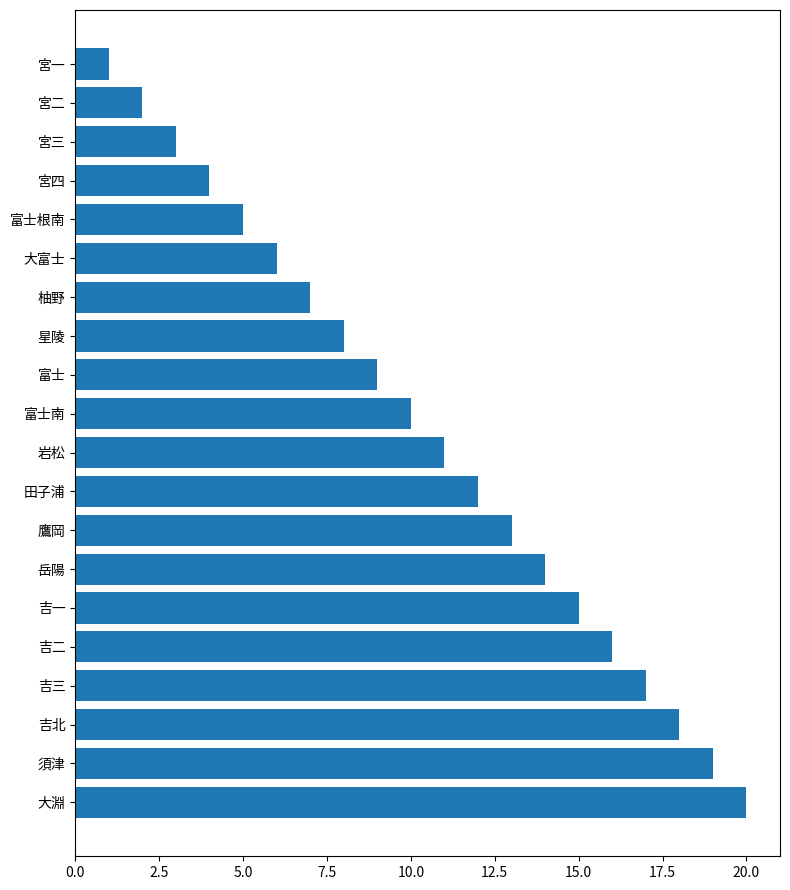

What is the change in value from 宮二 to 大富士?

+4